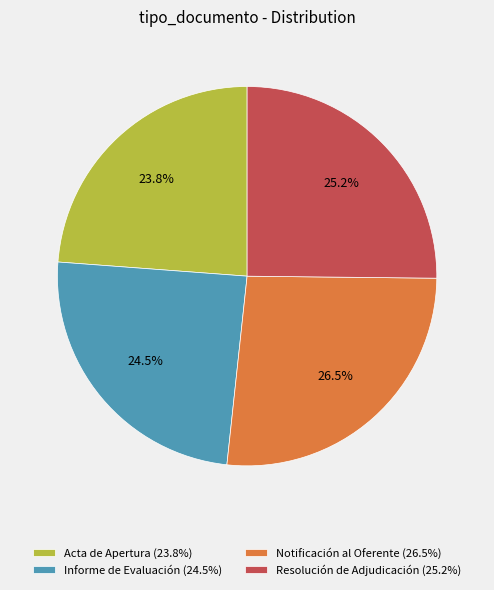

To the nearest percent, what percentage of the pie is Resolución de Adjudicación?

25%